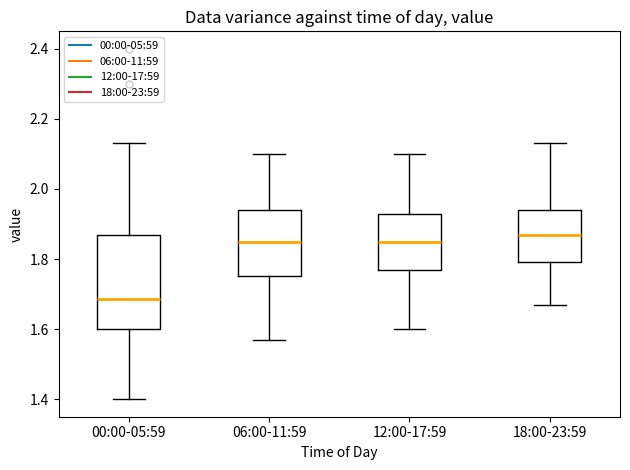

Reading left to right, read every box against the y-axis: the position of its median line, the range the box covers, and the ends of its whiskers. The values are not printed on the chart, so give them approximately, as read against the axis.

00:00-05:59: median 1.68, box 1.60 to 1.88, whiskers 1.40 to 2.14
06:00-11:59: median 1.86, box 1.76 to 1.94, whiskers 1.58 to 2.10
12:00-17:59: median 1.86, box 1.78 to 1.94, whiskers 1.60 to 2.10
18:00-23:59: median 1.88, box 1.80 to 1.94, whiskers 1.68 to 2.14